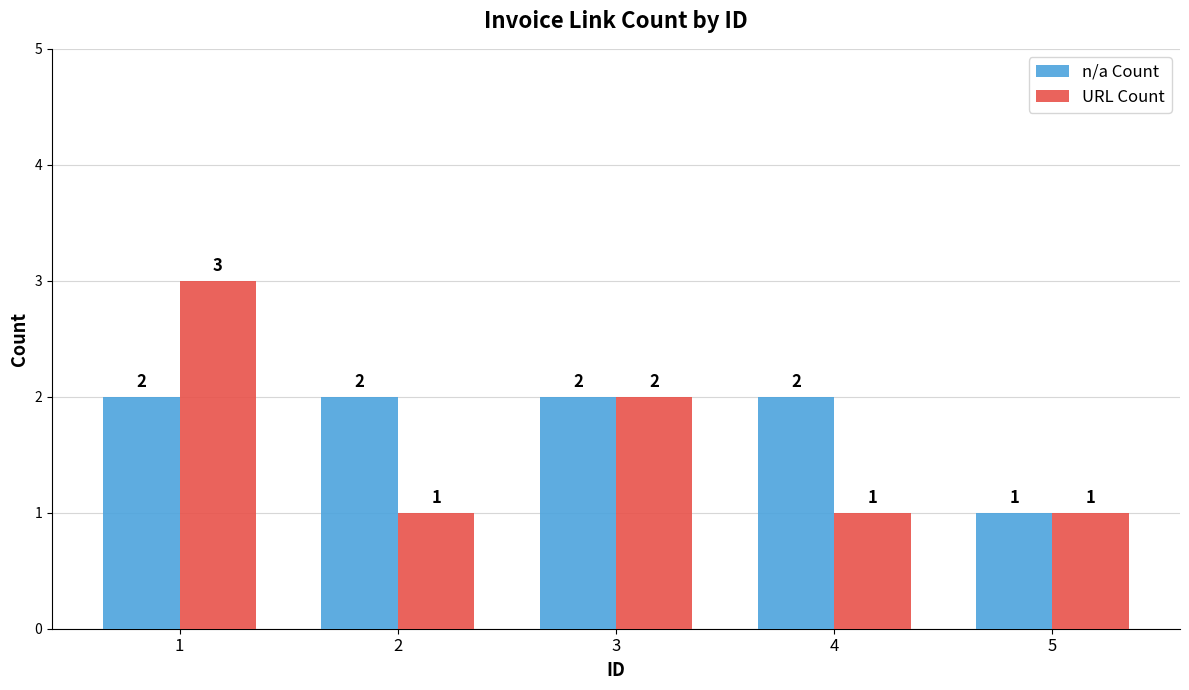

What is the maximum value shown in the chart?

3